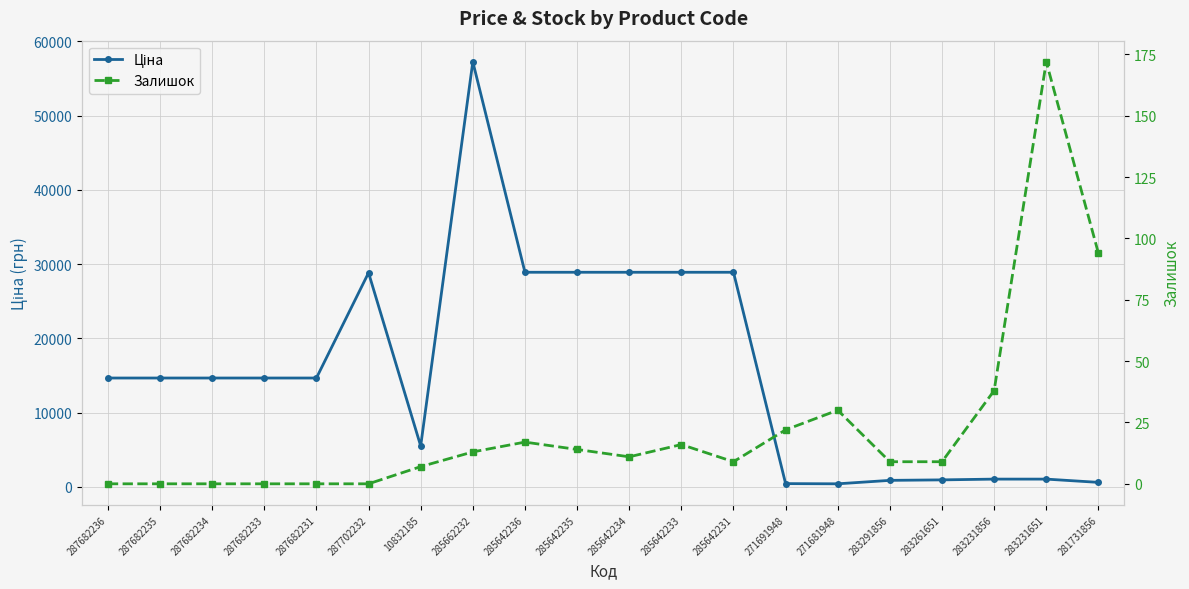

What are all the series names shown in the legend?

Ціна, Залишок